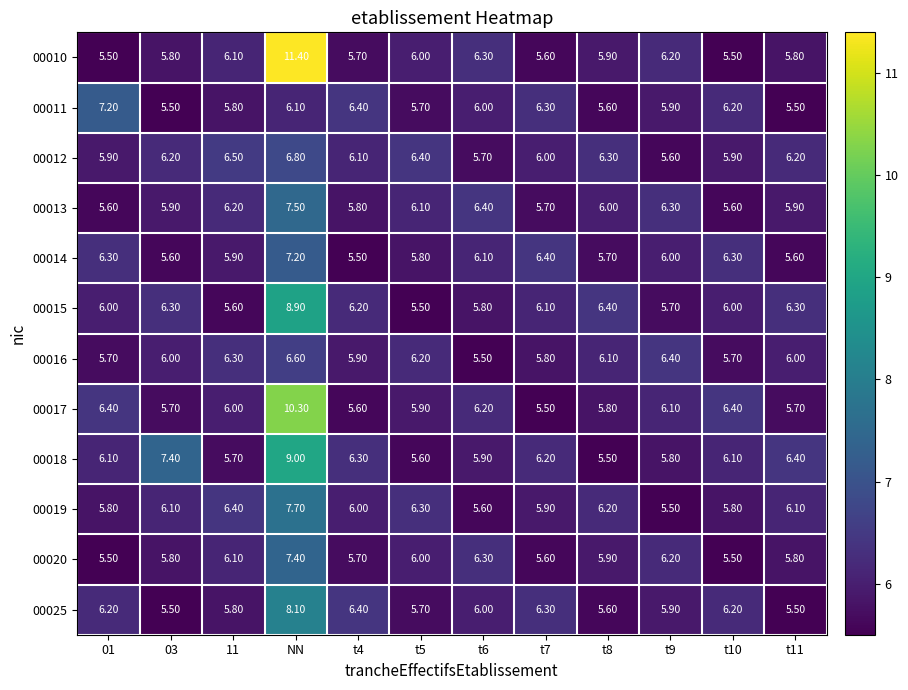

At which category does the chart reach its peak across all series?

NN